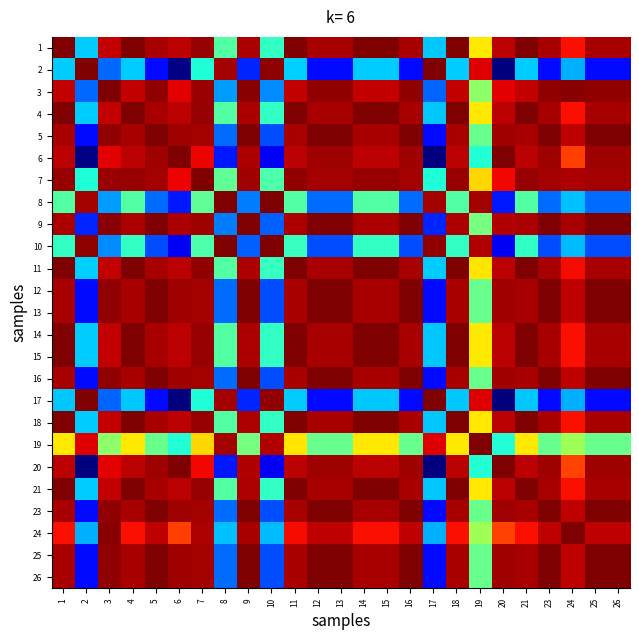

Which has a higher value, 24 or 25?

25